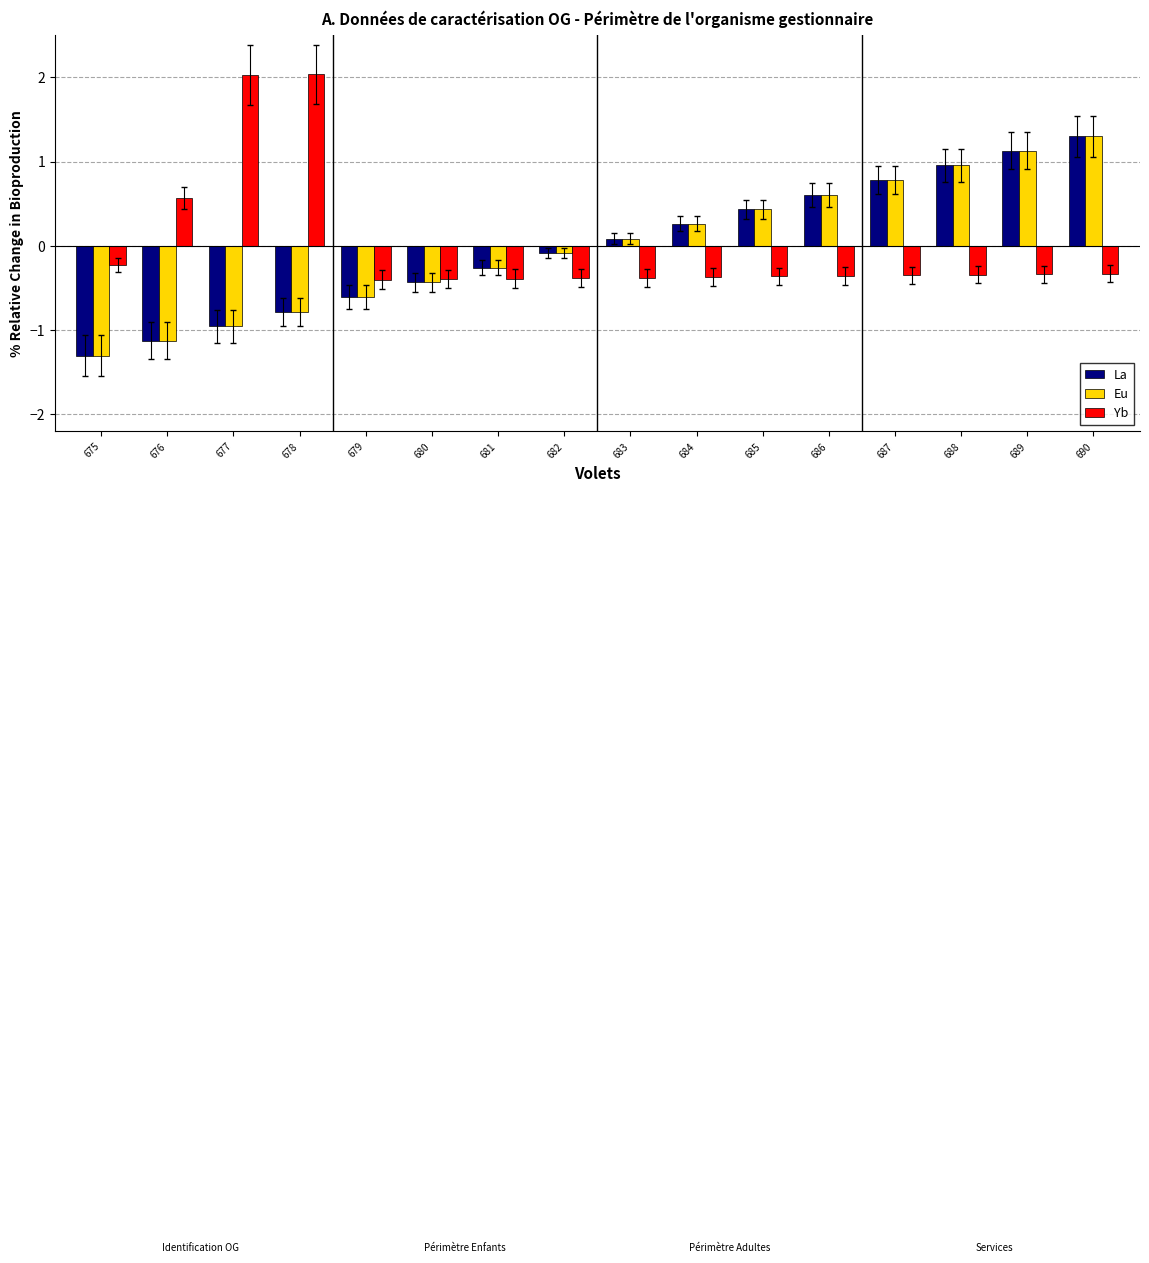

Which category has the lowest value across all series?

675